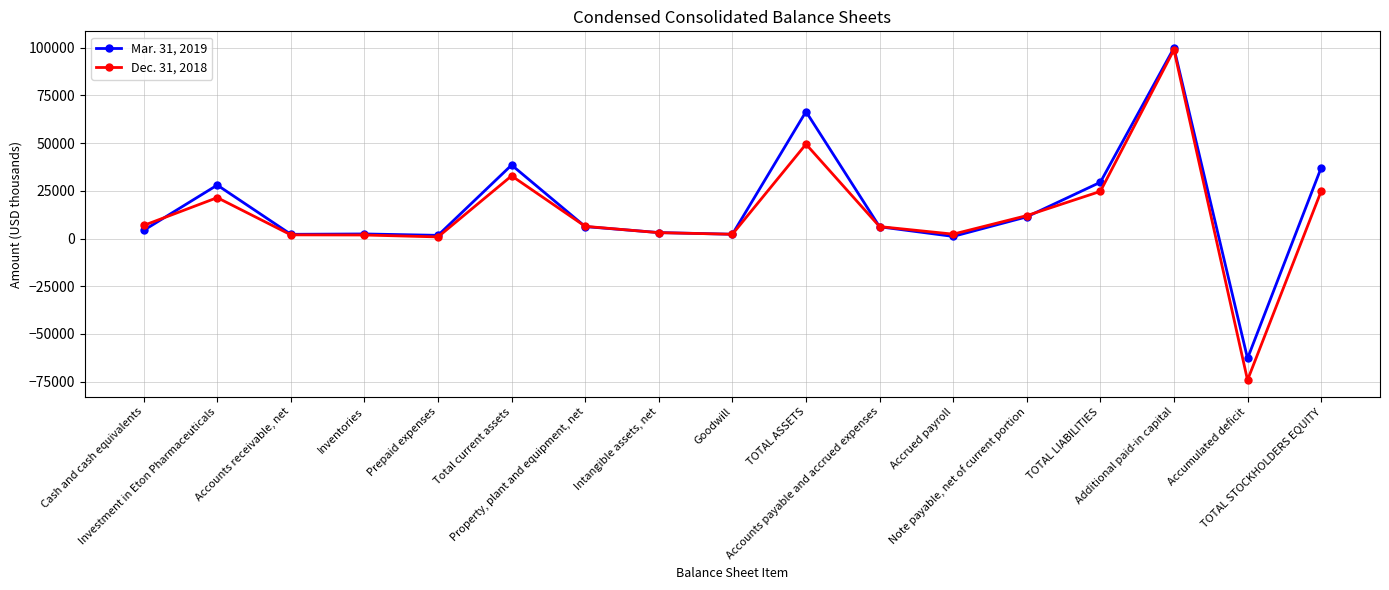

List the series in order of their peak value, highest first.

Mar. 31, 2019, Dec. 31, 2018